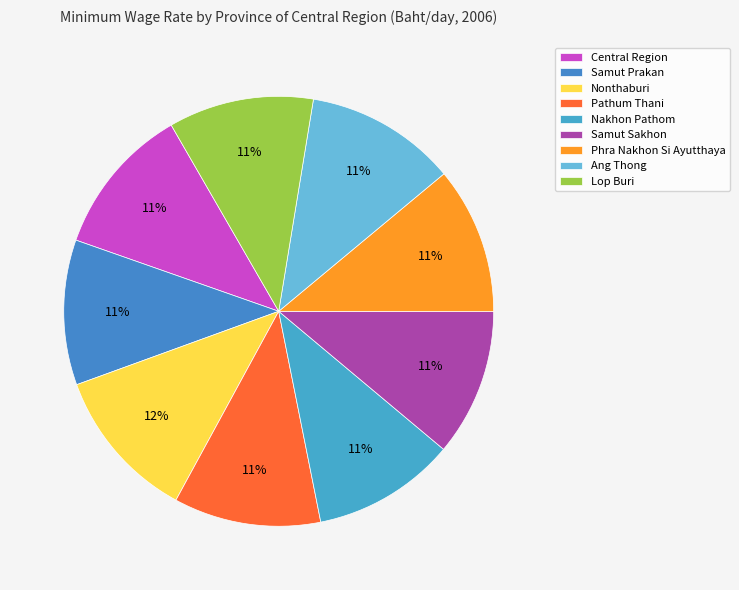

What percentage is the Pathum Thani slice, to the nearest percent?

11%